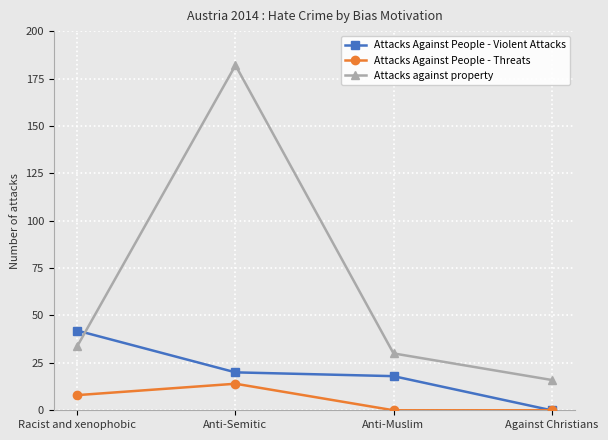

The value of Attacks against property at Anti-Muslim is 17. True or false?

False